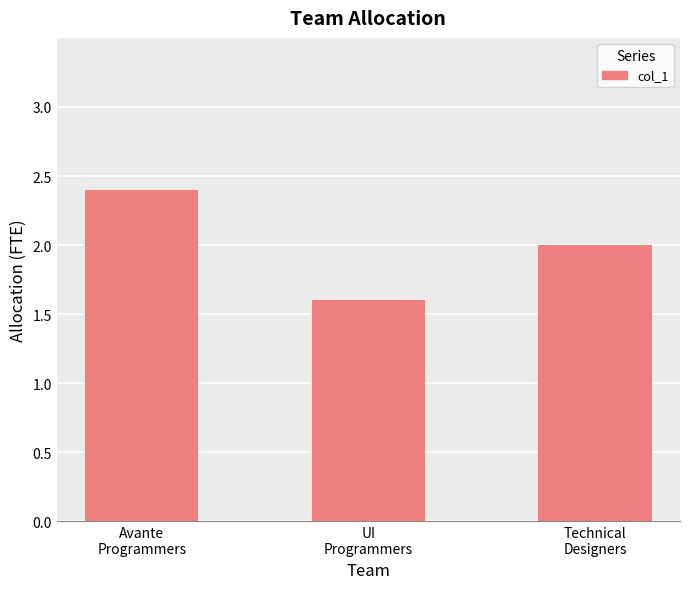

What is the change in value from Avante
Programmers to Technical
Designers?

-0.4